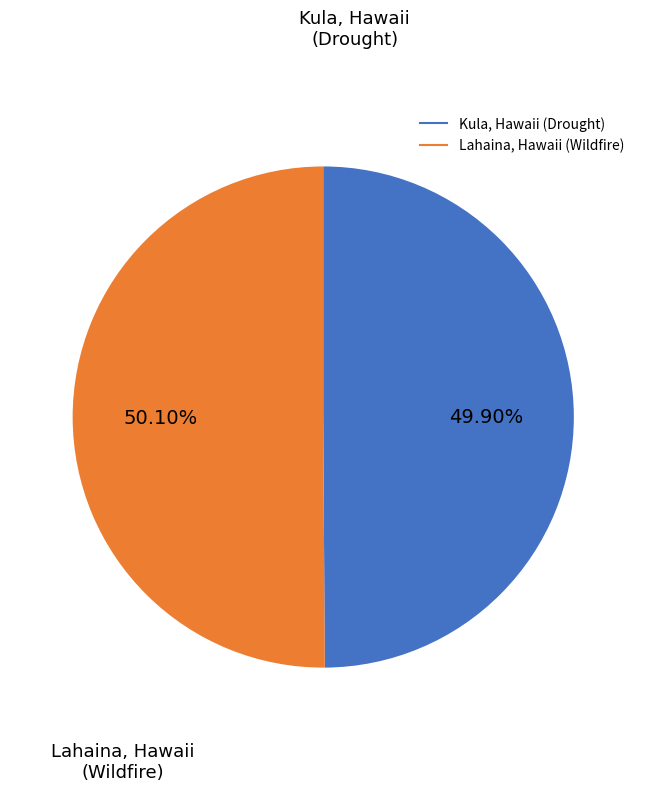

Is the sum of Kula, Hawaii (Drought) and Lahaina, Hawaii (Wildfire) greater than half?

Yes